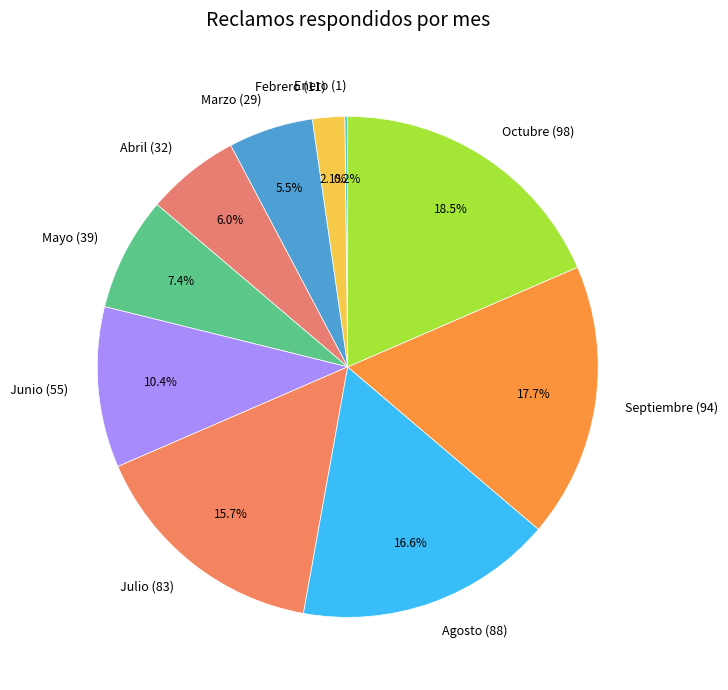

How much of the chart is everything except Octubre?

81.5%